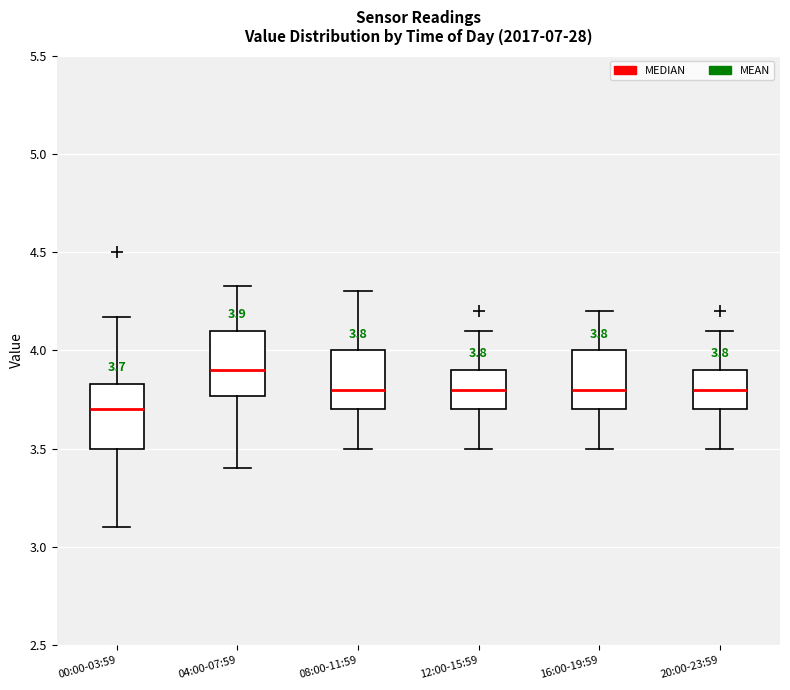

Which box has the lowest median line?

00:00-03:59